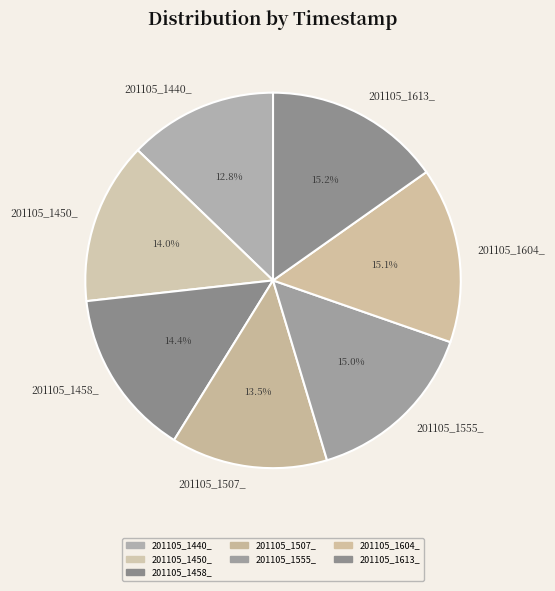

The 201105_1604_ slice represents 15% of the pie. True or false?

True